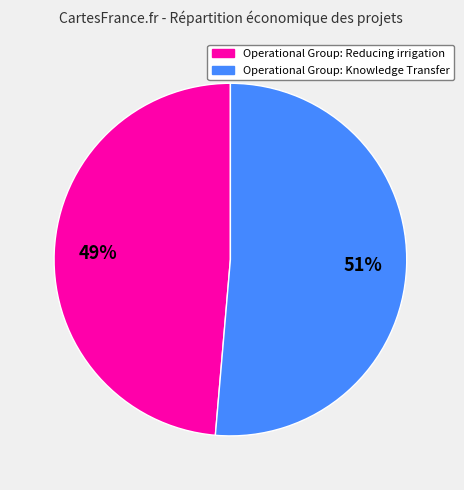

To the nearest percent, what percentage of the pie is Operational Group: Reducing irrigation?

49%